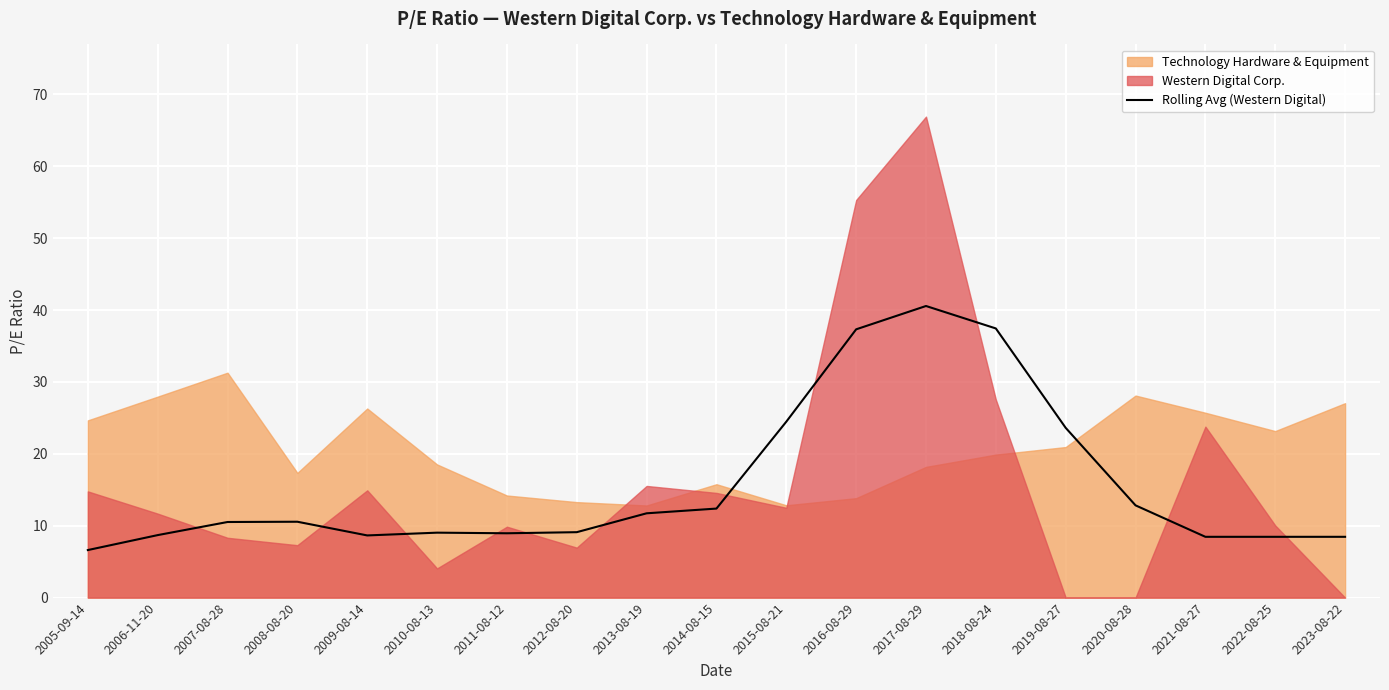

How many values exceed 10?

10